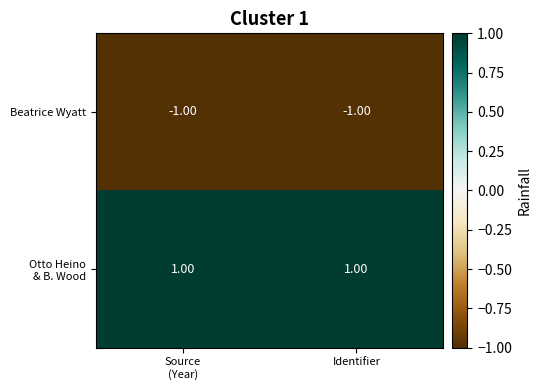

Count the number of data series in this chart.

2